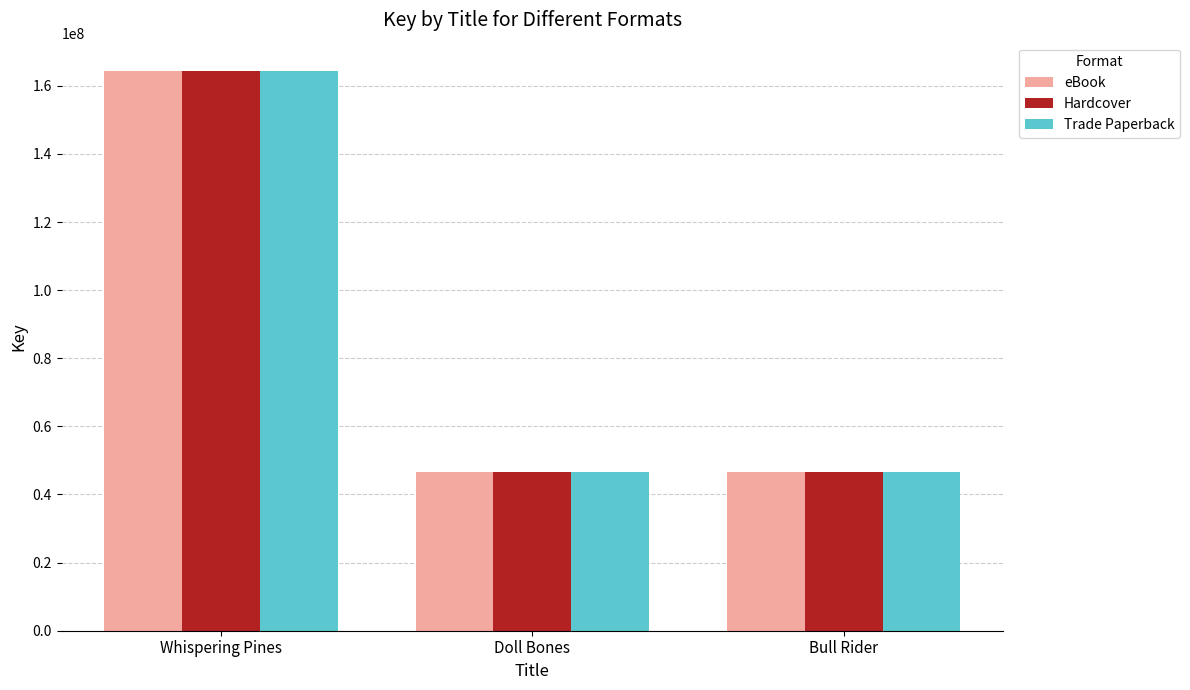

What is the sum of all eBook values?

257558506